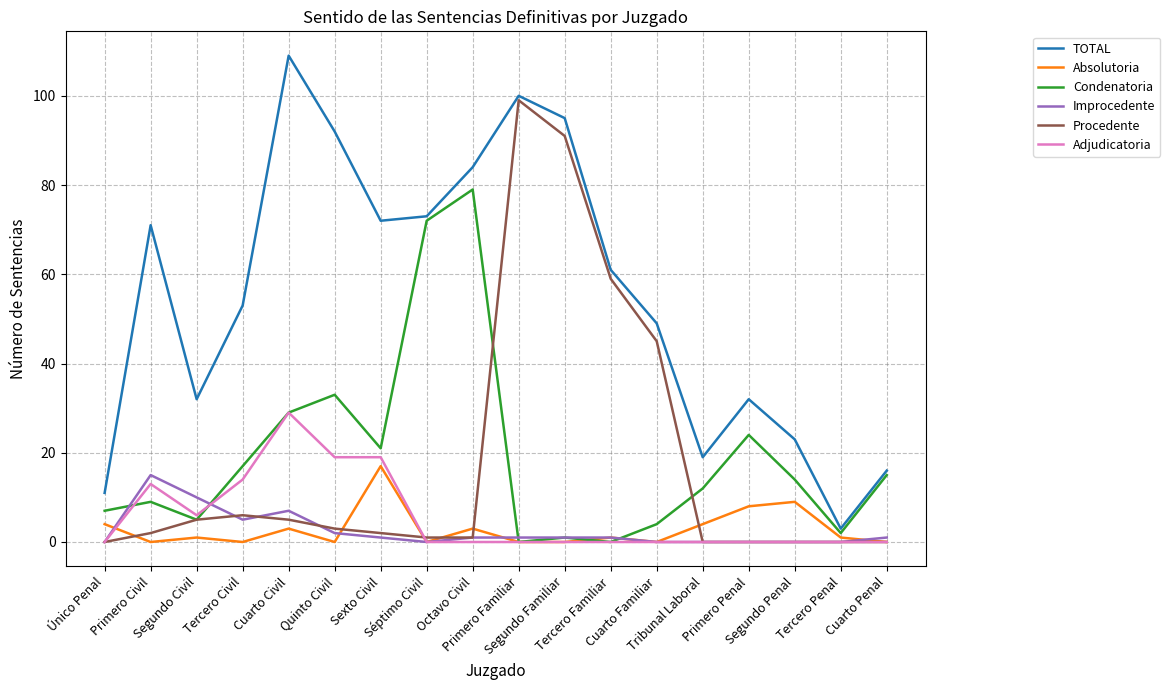

What is the highest value of the Condenatoria series?

79